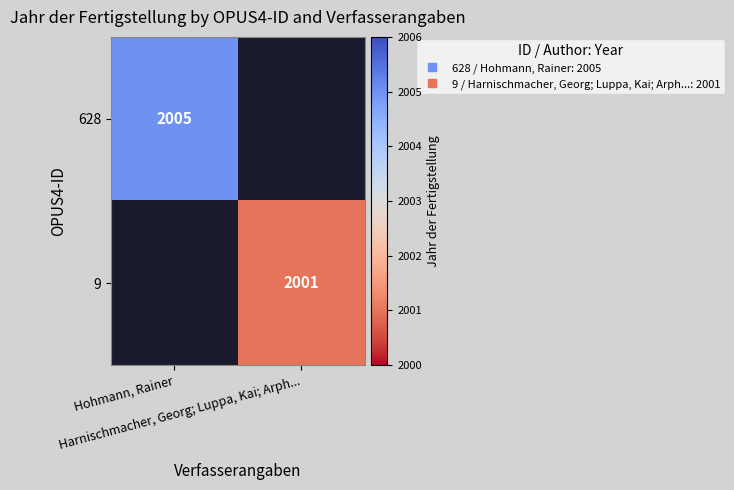

What is the greatest value displayed?

2005.0